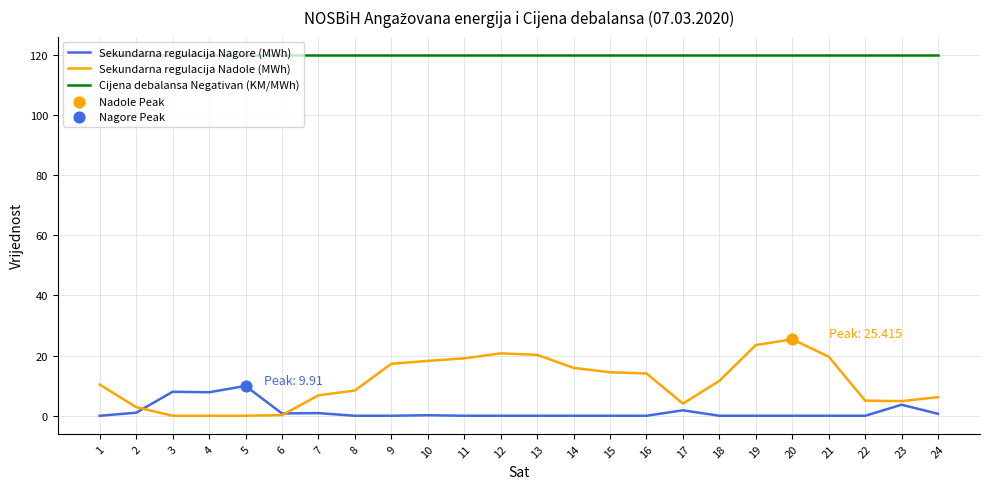

What is the difference between the highest and lowest values at 19?

120.0